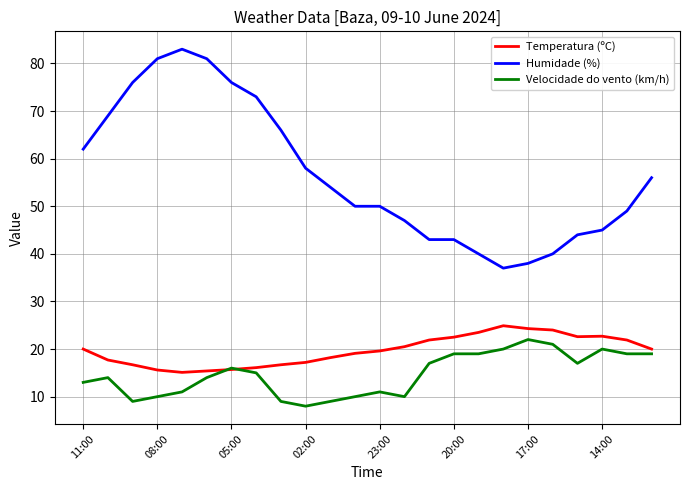

What is the maximum value shown in the chart?

83.0